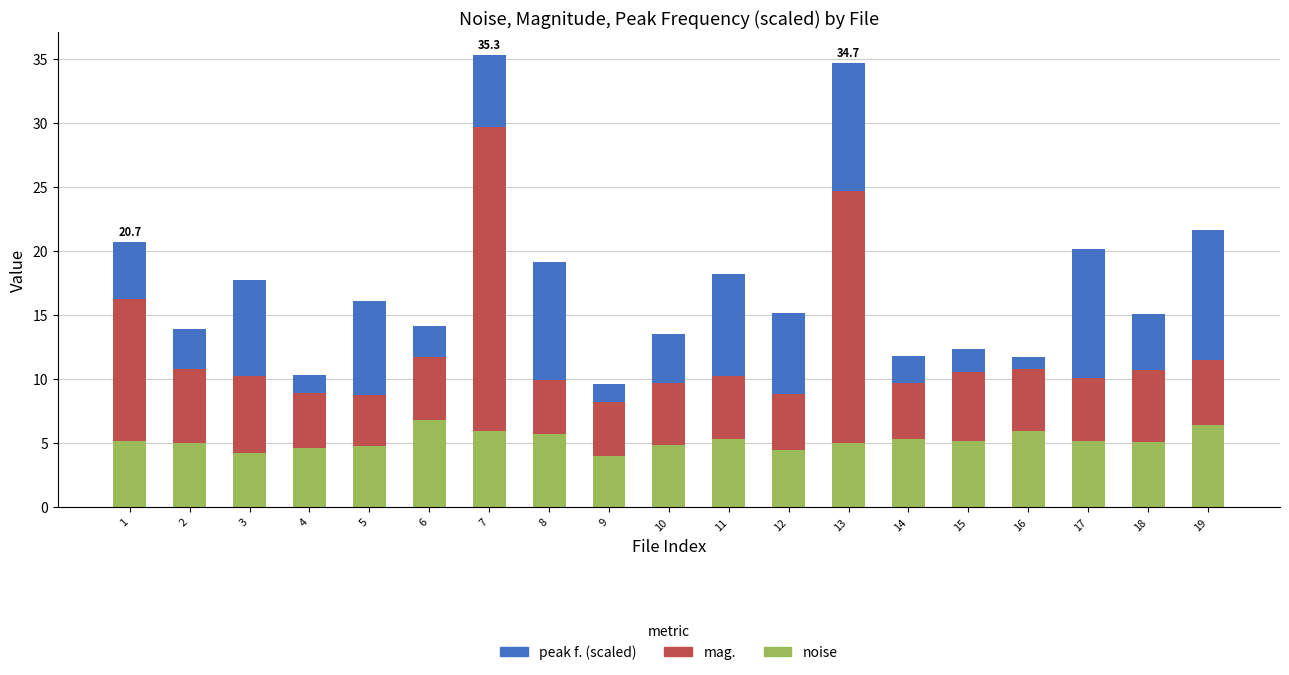

How many categories are shown in the chart?

19